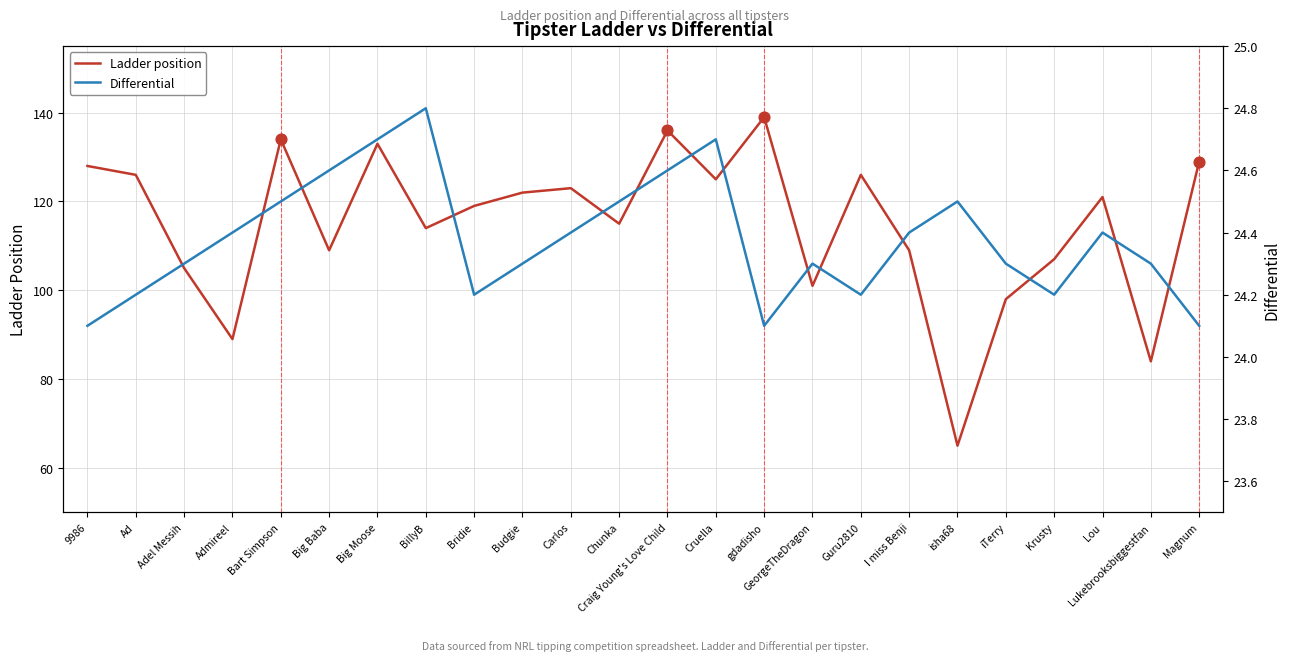

What is the total value across all series at Ad?

150.2